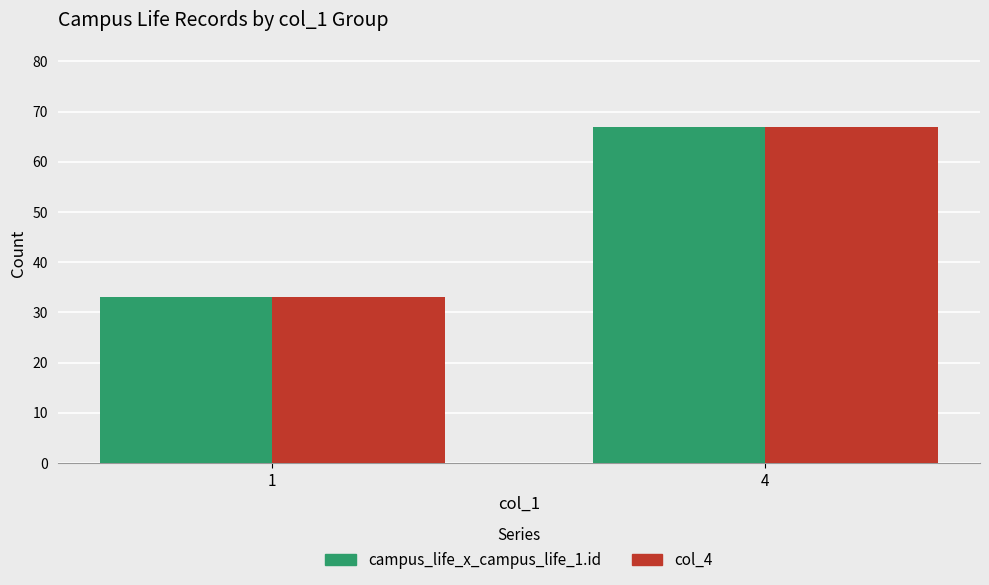

What are all the series names shown in the legend?

campus_life_x_campus_life_1.id, col_4